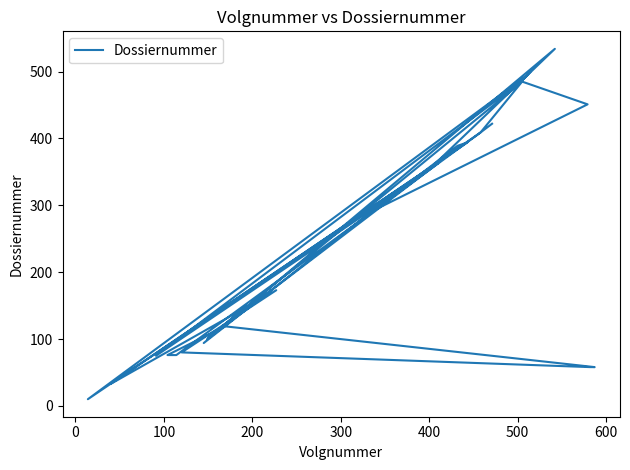

How many values are below 292?

20